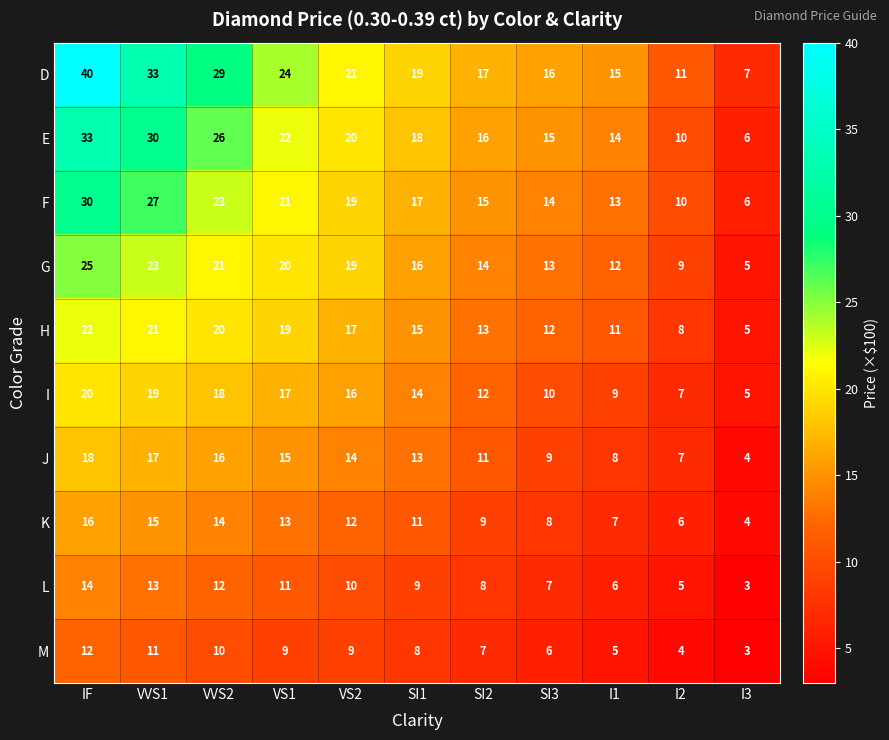

The value of K at I3 is 4. True or false?

True